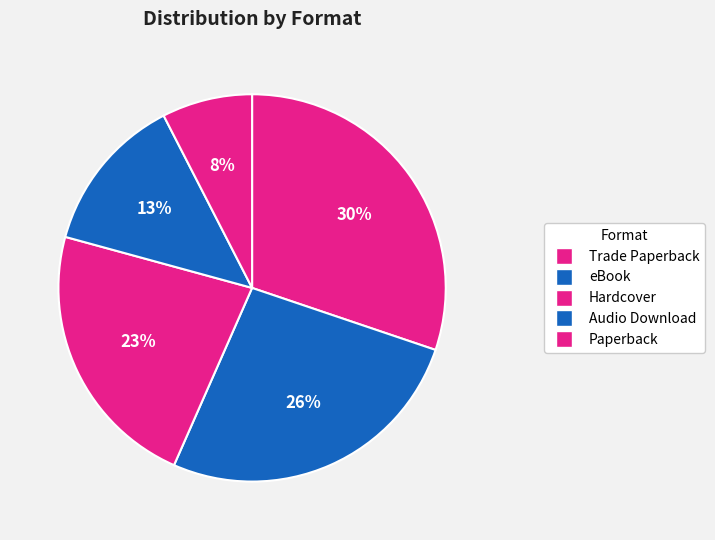

Combined, what portion of the pie is Hardcover and eBook?

49.1%